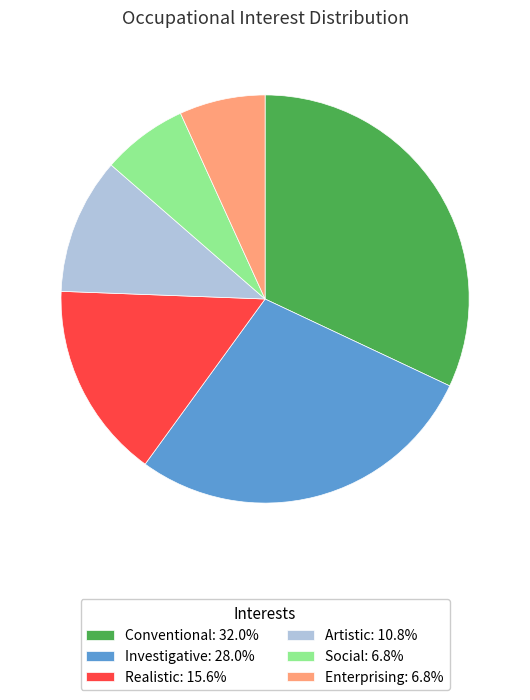

Do Investigative and Enterprising together represent more than half of the pie?

No